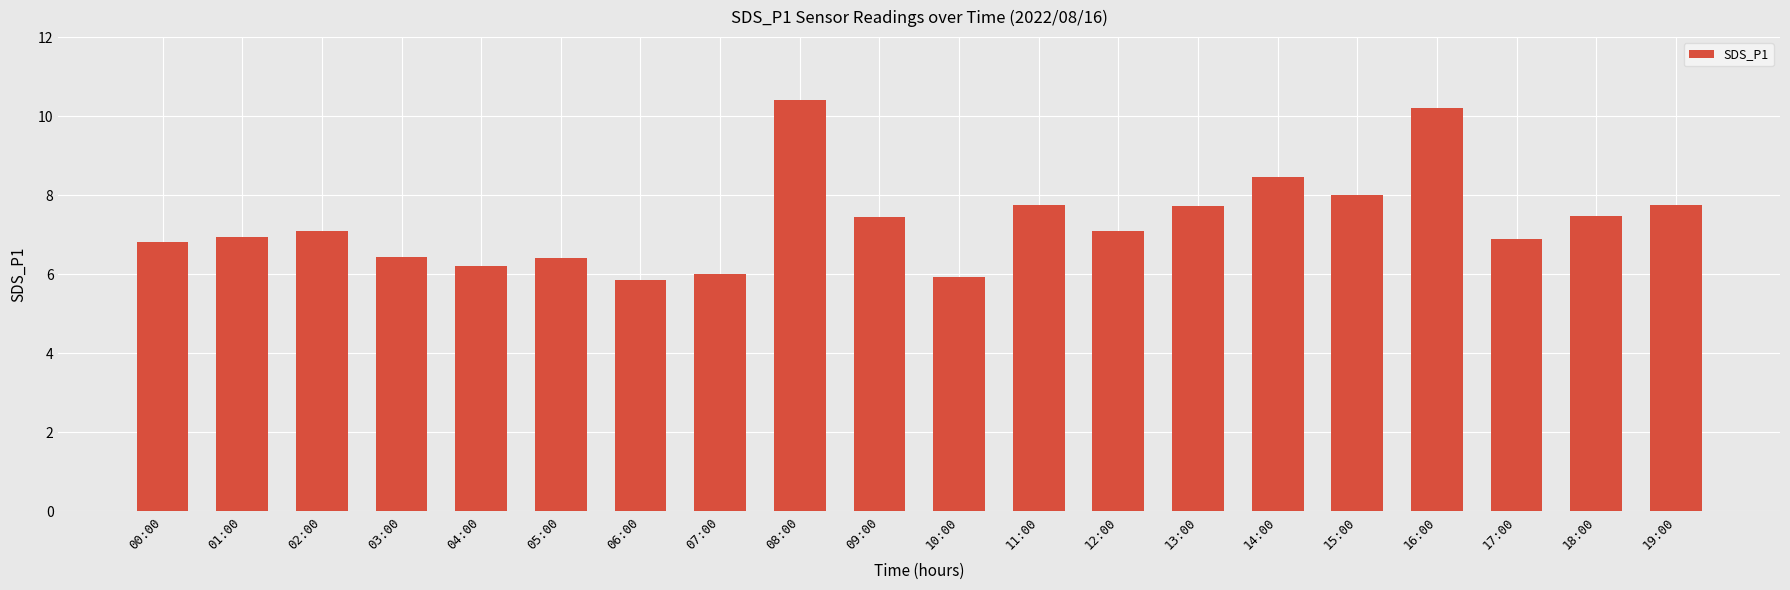

Is it true that the value at 15:00 is 3.1?

False